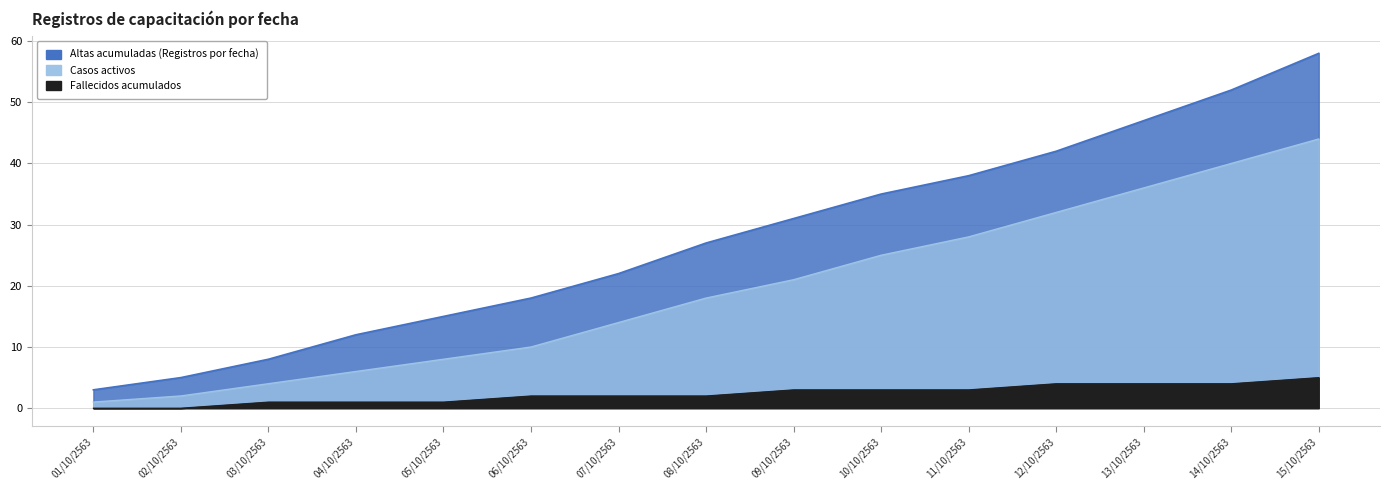

Which series has the largest range (max minus min)?

Altas acumuladas (Registros por fecha)